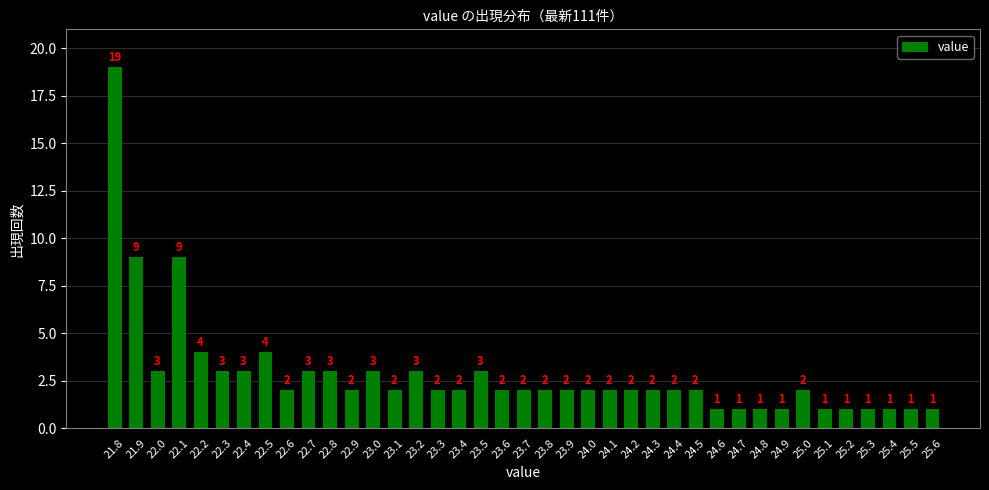

Reading left to right, list all the values displayed in this chart.

19	9	3	9	4	3	3	4	2	3	3	2	3	2	3	2	2	3	2	2	2	2	2	2	2	2	2	2	1	1	1	1	2	1	1	1	1	1	1